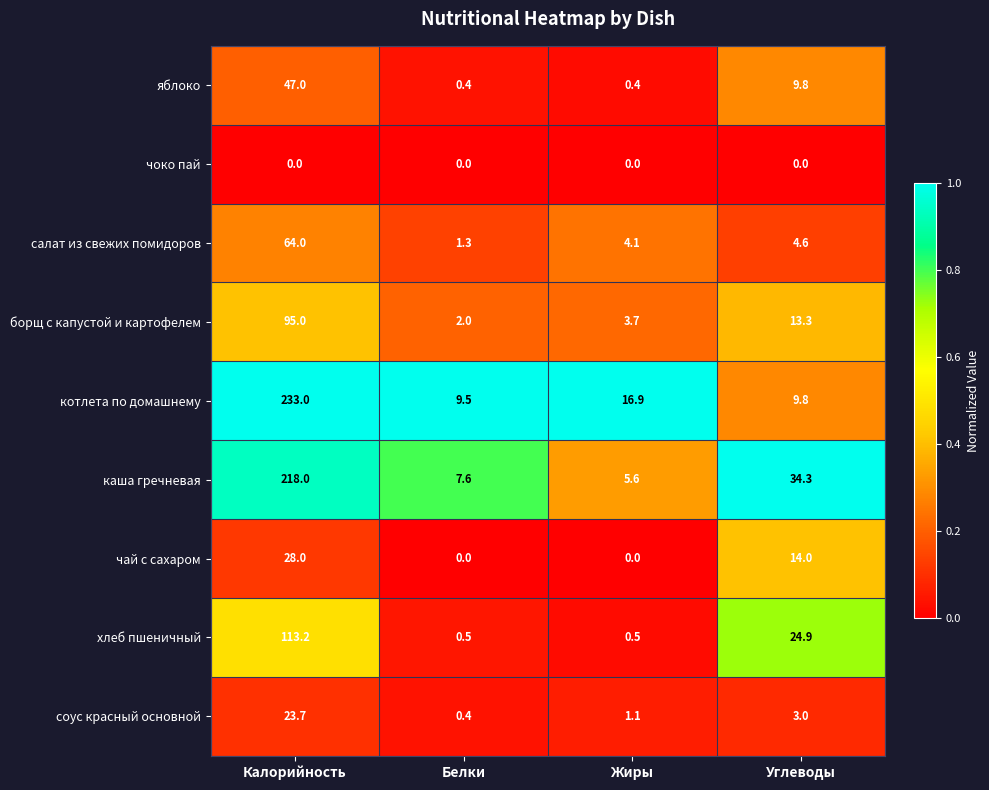

Where does the борщ с капустой и картофелем series first go above 13?

Калорийность